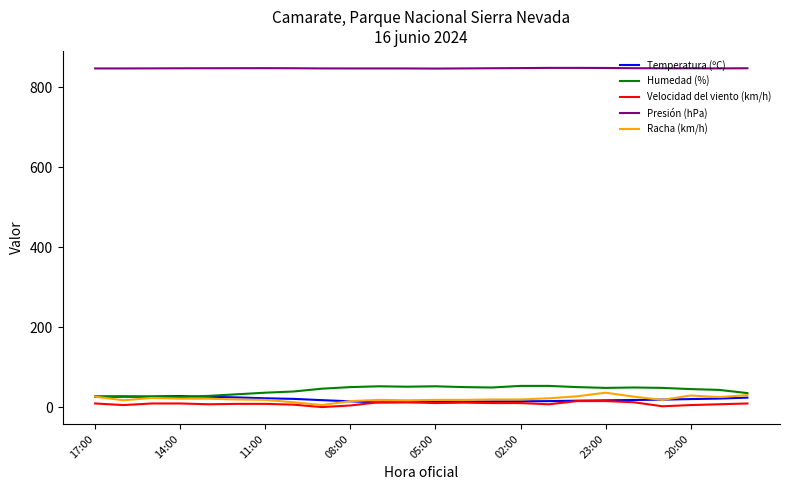

True or false: Presión (hPa) and Velocidad del viento (km/h) cross at least once.

False